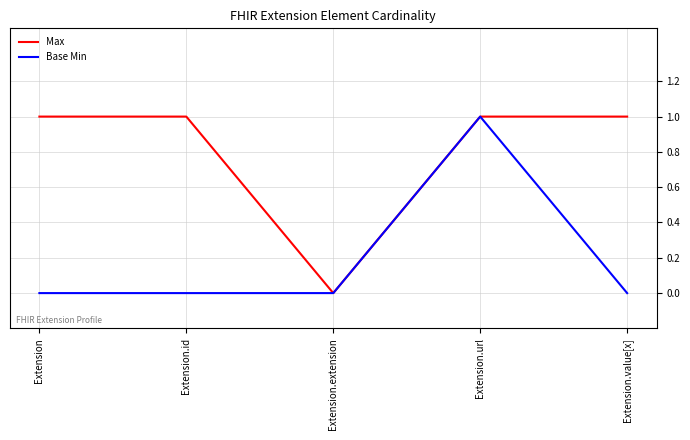

At which category is the sum across all series the highest?

Extension.url